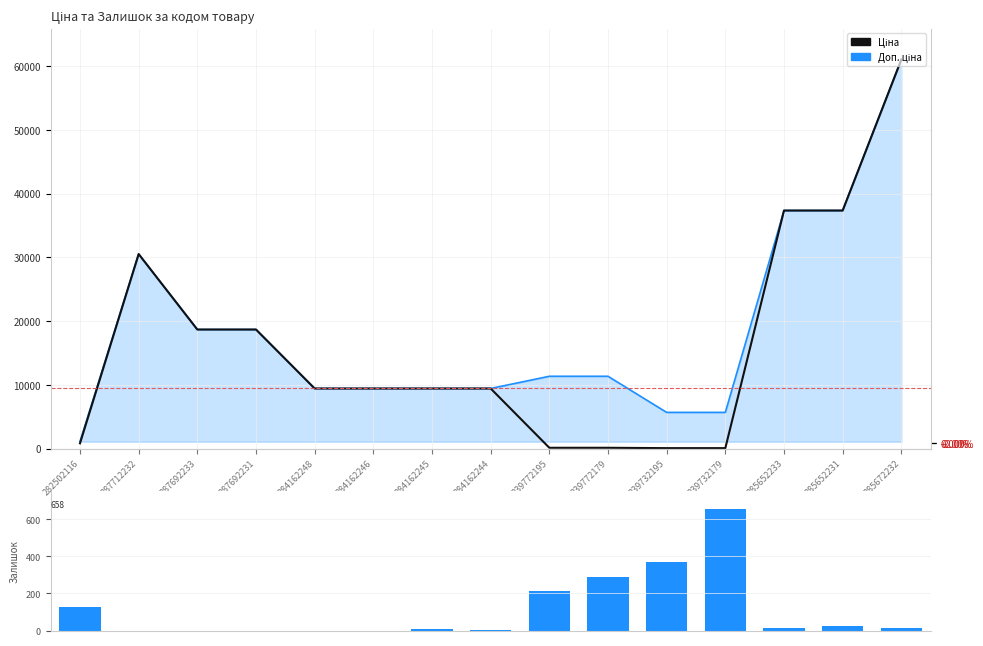

Reading left to right, transcribe all the data shown in this chart.

Доп. ціна line: 282502116=1101.8	287712232=30512.3	287692233=18671.5	287692231=18671.5	284162248=9416.9	284162246=9416.9	284162245=9416.9	284162244=9416.9	239772195=11334.0	239772179=11334.0	239732195=5667.0	239732179=5667.0	285652233=37343.0	285652231=37343.0	285672232=61024.7
Ціна: 282502116=813.0	287712232=30512.3	287692233=18671.5	287692231=18671.5	284162248=9416.9	284162246=9416.9	284162245=9416.9	284162244=9416.9	239772195=113.3	239772179=113.3	239732195=56.7	239732179=56.7	285652233=37343.0	285652231=37343.0	285672232=61024.7
Залишок: 282502116=125.0	287712232=0.0	287692233=0.0	287692231=0.0	284162248=0.0	284162246=0.0	284162245=7.0	284162244=1.0	239772195=215.0	239772179=290.0	239732195=370.0	239732179=658.0	285652233=12.0	285652231=22.0	285672232=15.0